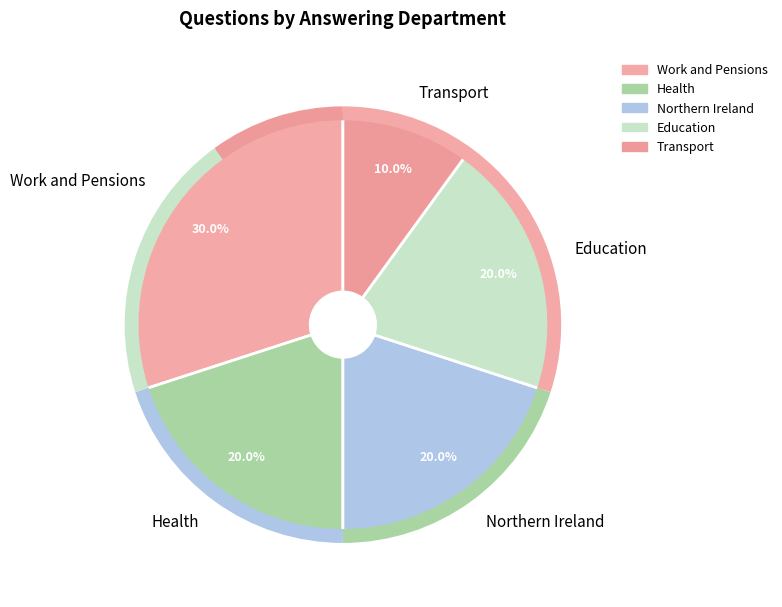

What portion of the pie excludes Transport?

90.0%